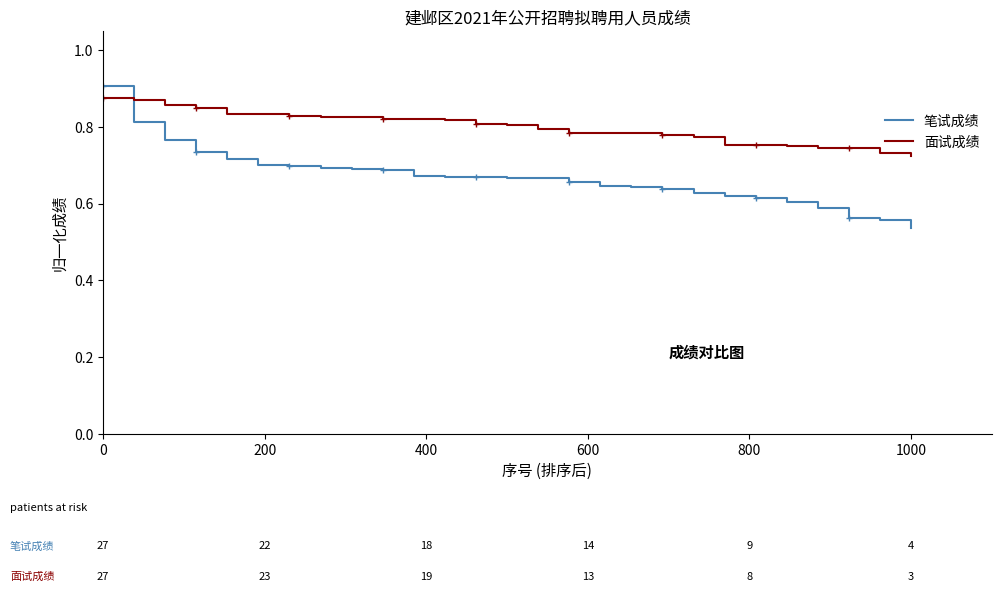

What is the lowest value of the 笔试成绩 series?

0.5